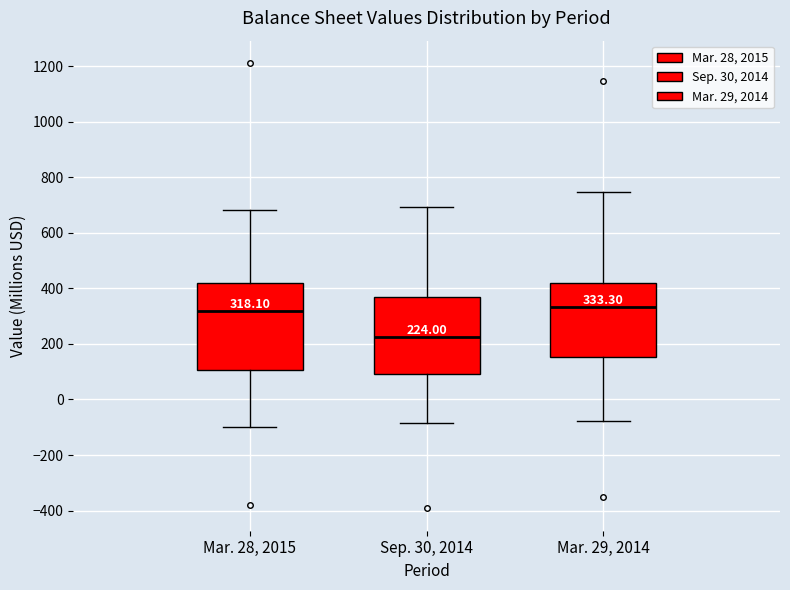

Which box's median line is the lowest?

Sep. 30, 2014